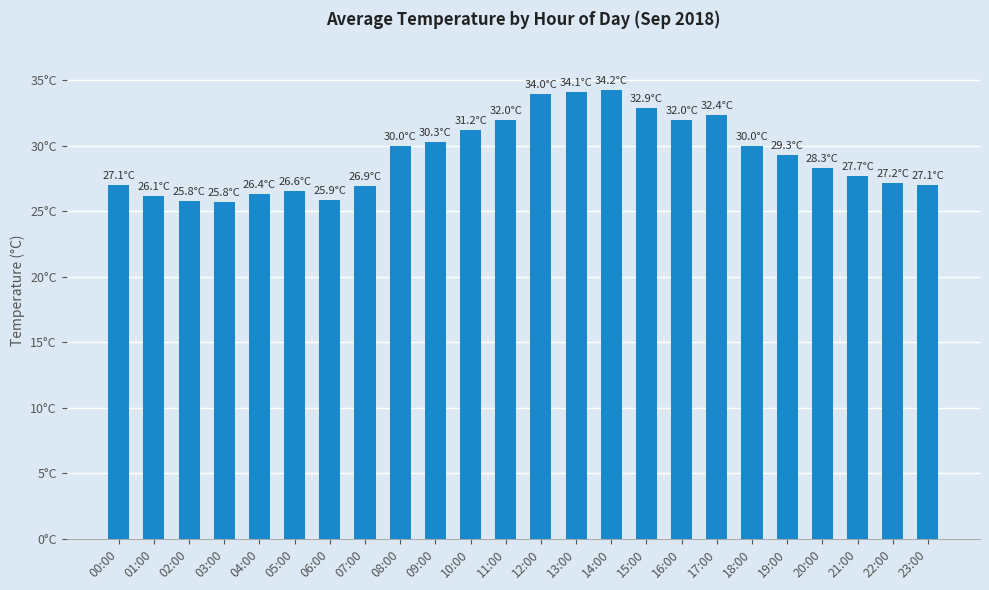

At which category does the chart reach its minimum across all series?

03:00